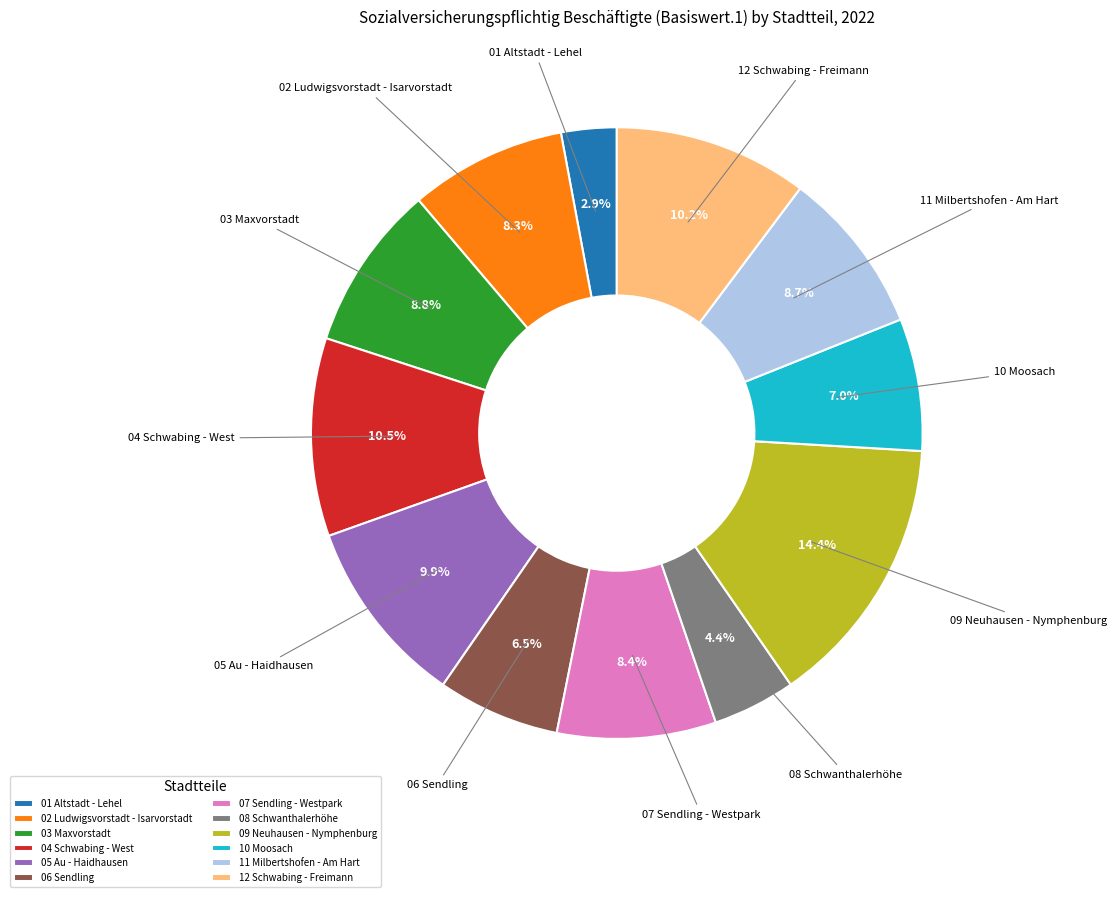

Count the number of slices in the pie.

12